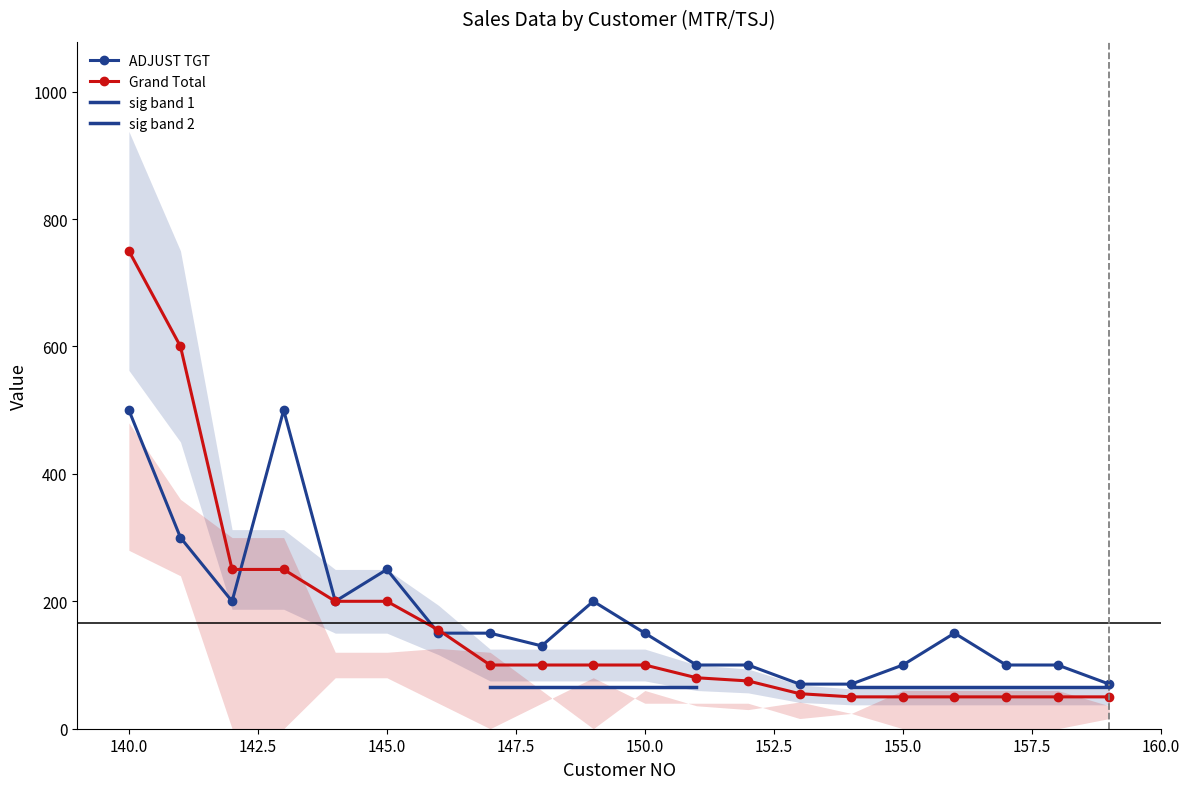

The value of TGT at 149 is 27.8. True or false?

False